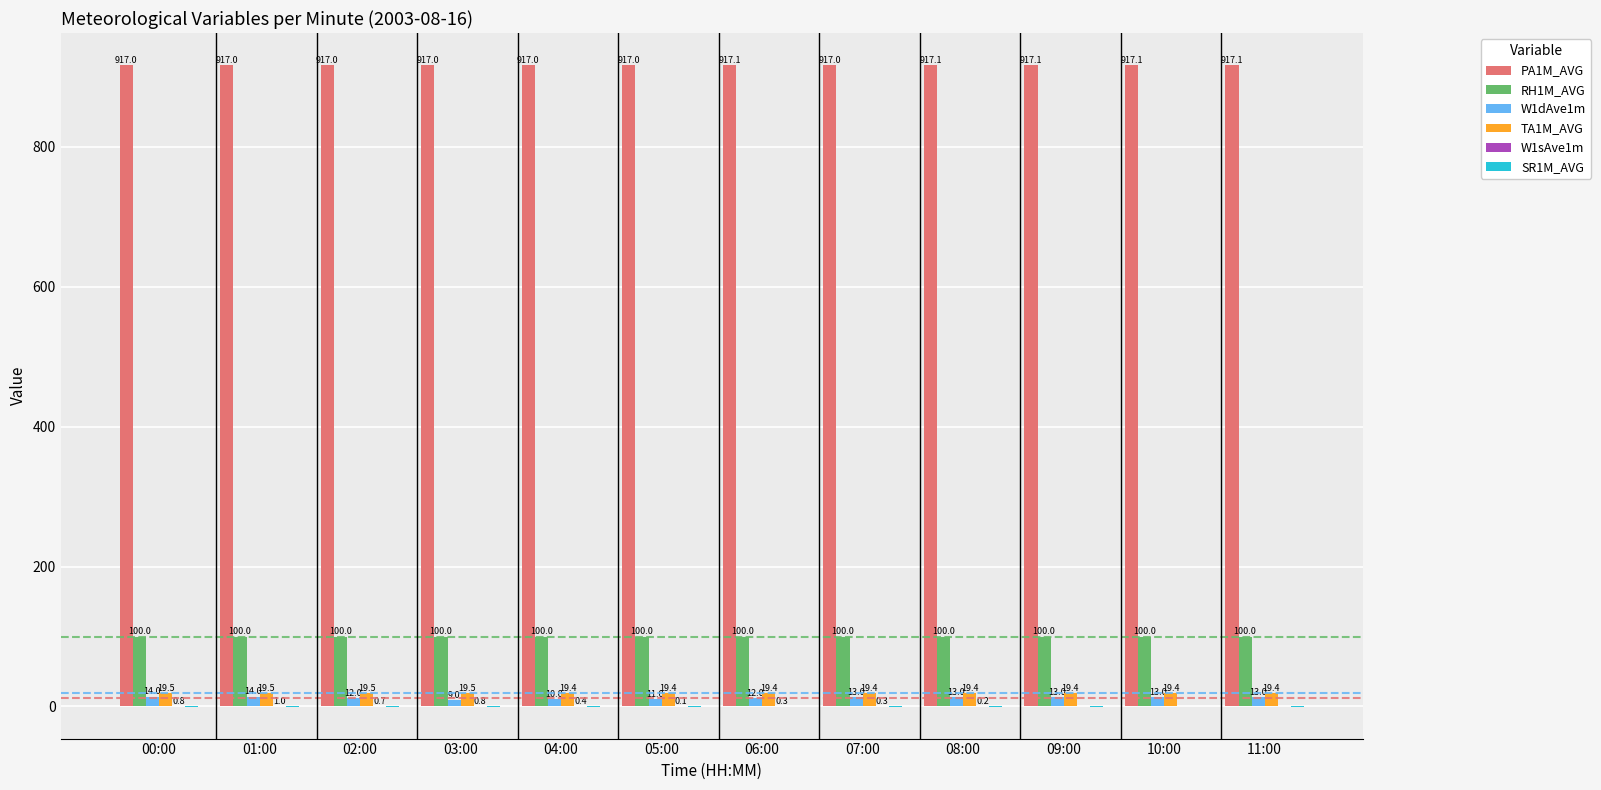

What is the maximum value for W1dAve1m?

14.0